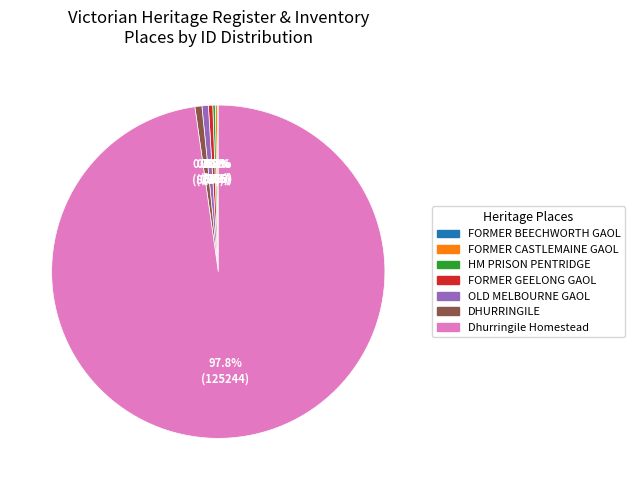

Is the sum of FORMER GEELONG GAOL and DHURRINGILE greater than half?

No